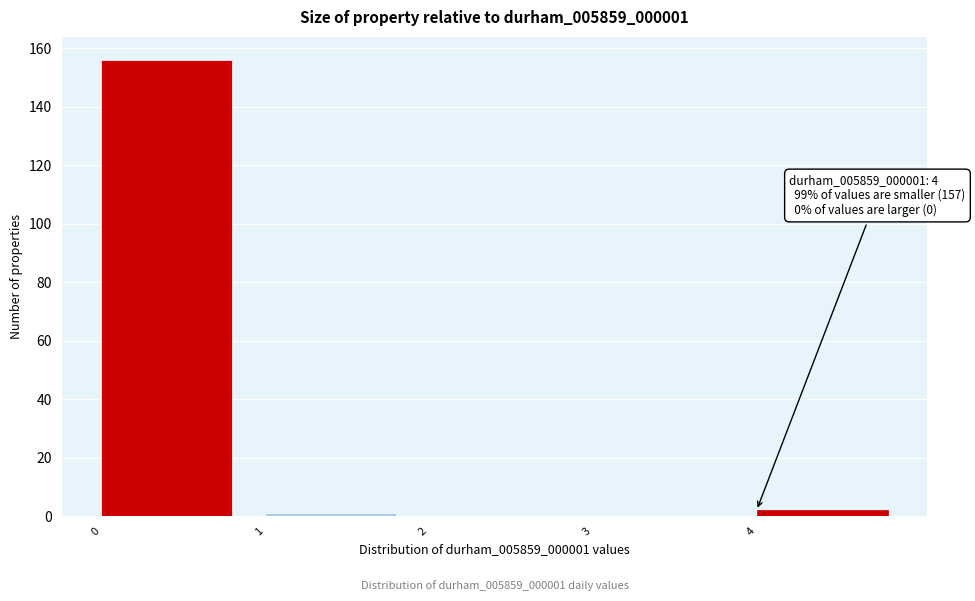

Over which range of the x-axis is the bar tallest?

0 to 1